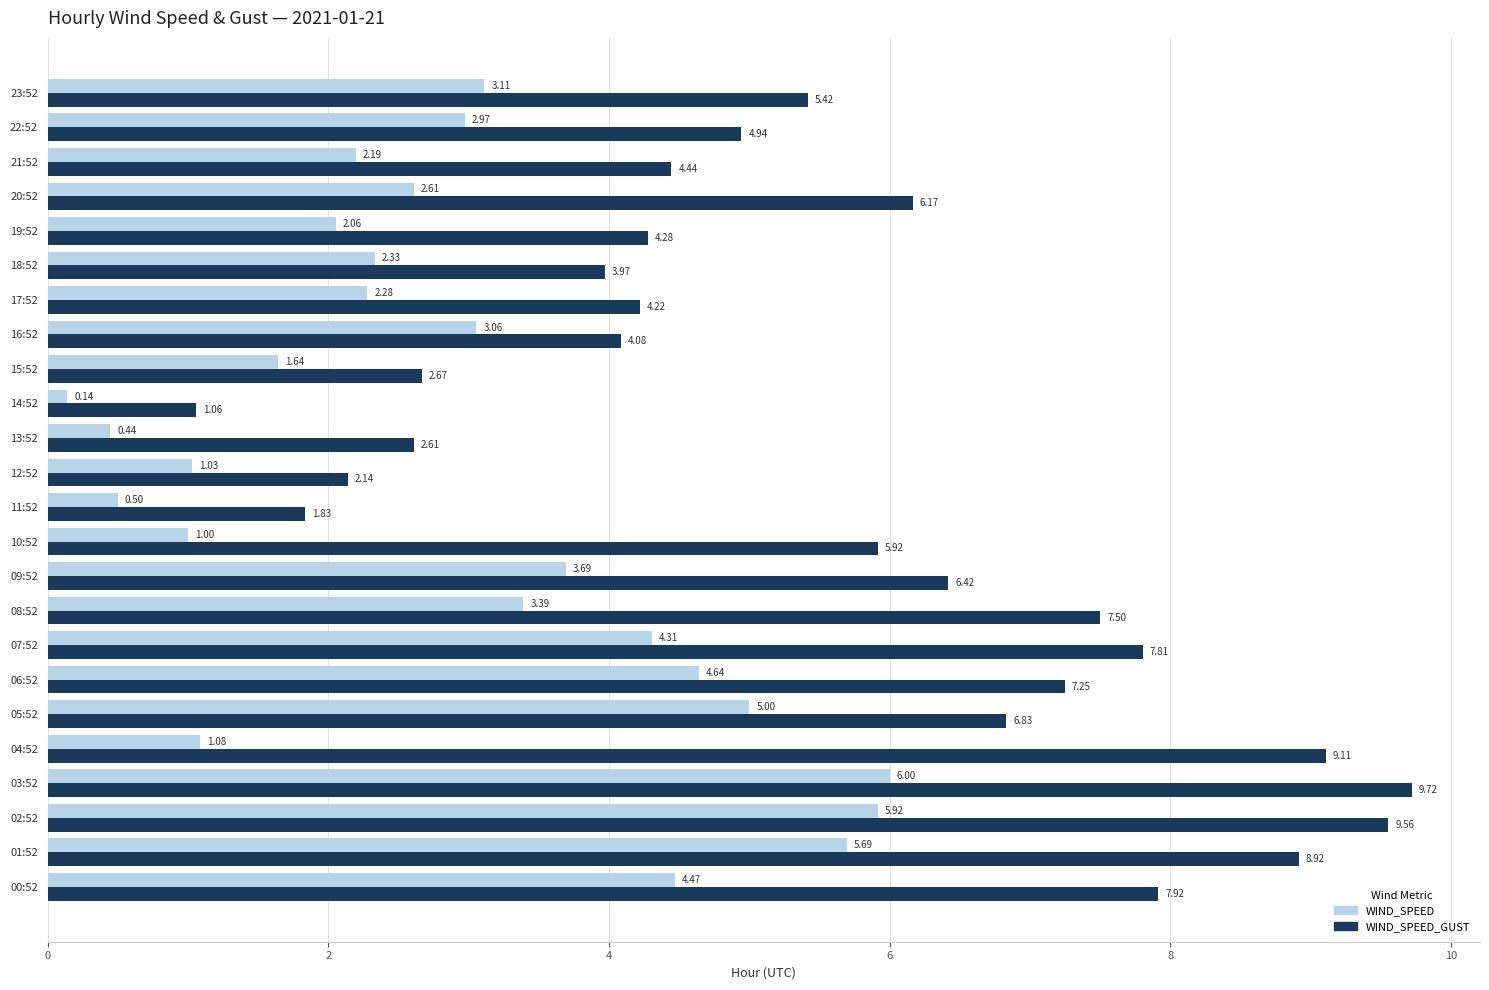

At which category does the chart reach its minimum across all series?

14:52